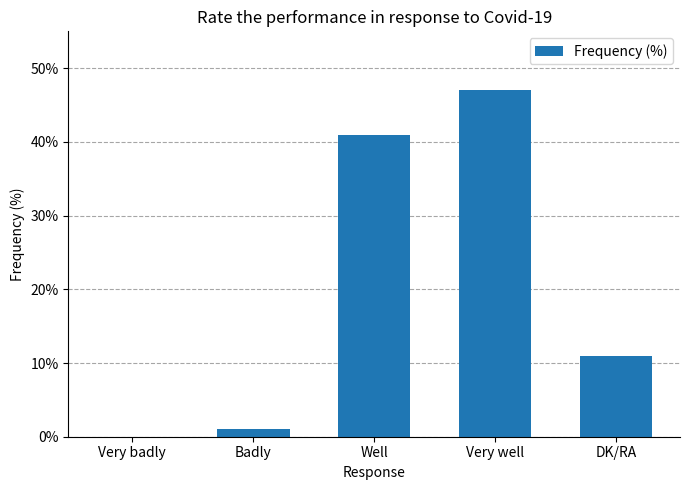

The chart shows a value of 41 at Well. True or false?

True